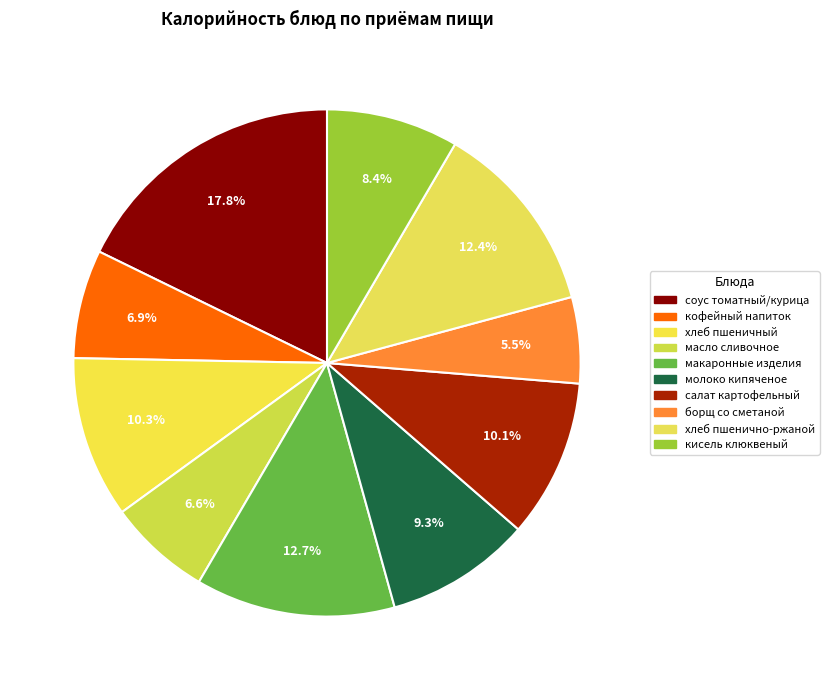

Rank the categories by value from highest to lowest.

соус томатный/курица, макаронные изделия, хлеб пшенично-ржаной, хлеб пшеничный, салат картофельный, молоко кипяченое, кисель клюквеный, кофейный напиток, масло сливочное, борщ со сметаной